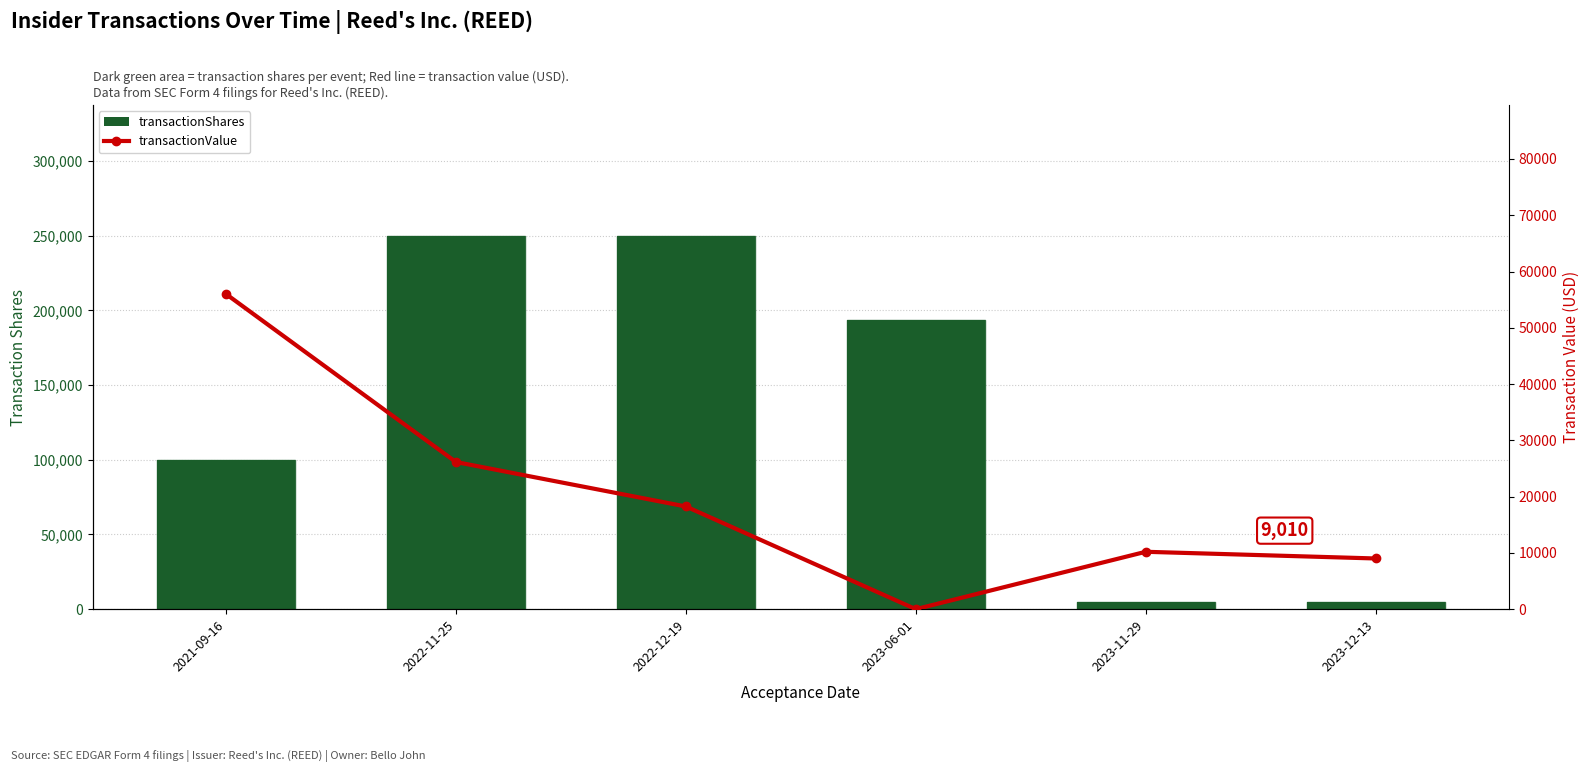

Which series changed the most between 2022-11-25 and 2023-06-01?

transactionShares